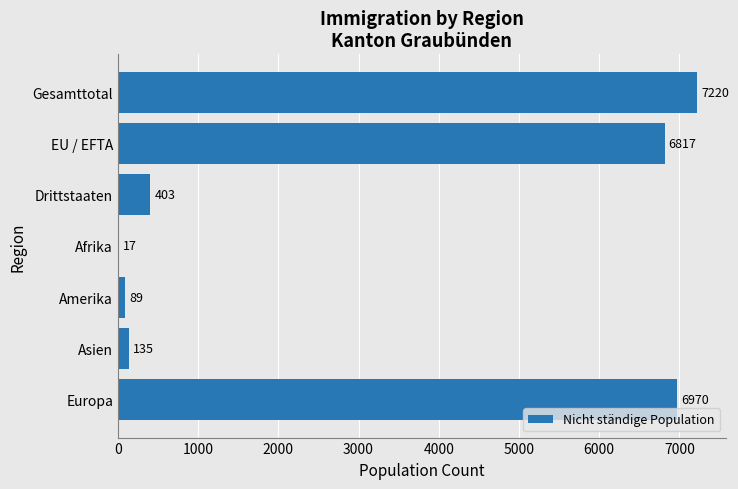

Is it true that the value at Gesamttotal is 10207?

False